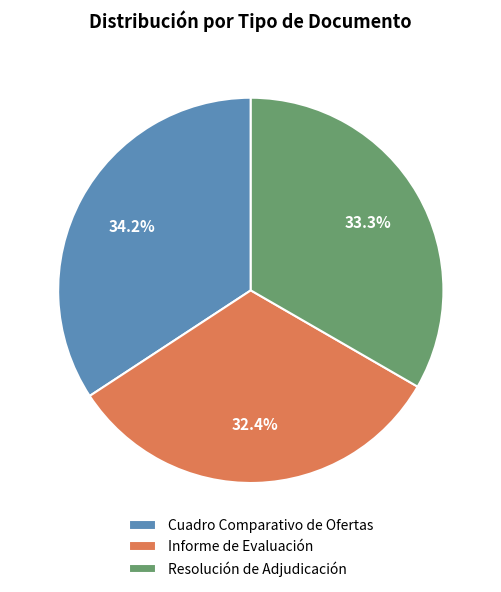

Is there a majority slice in this chart?

No